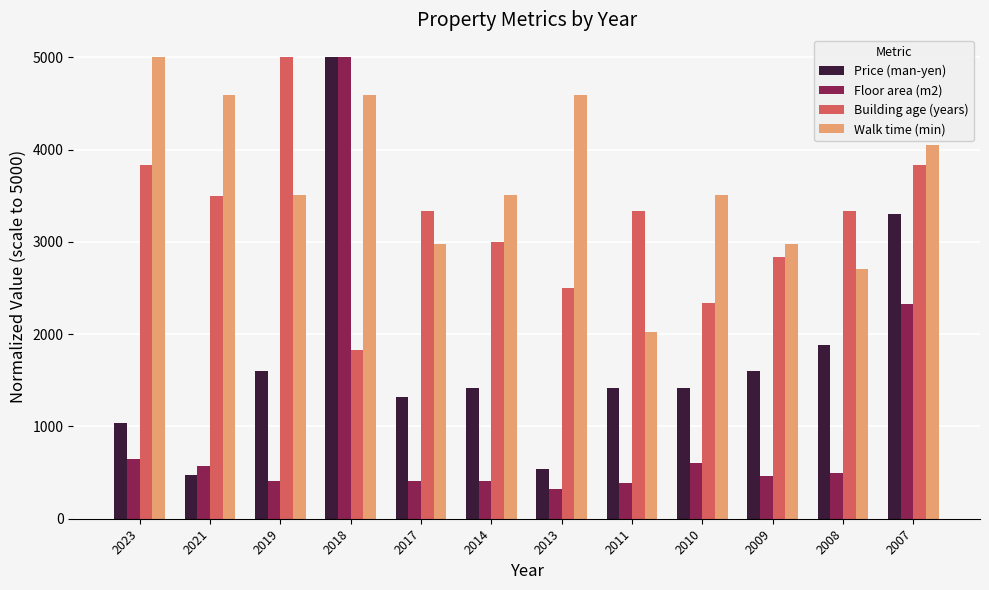

Which series changed the most between 2017 and 2009?

Building age (years)